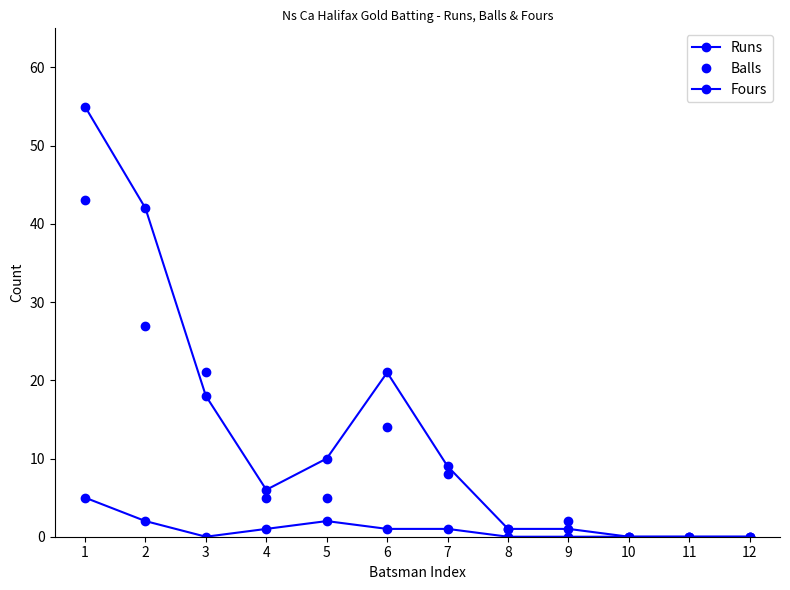

True or false: Balls and Fours cross at least once.

False